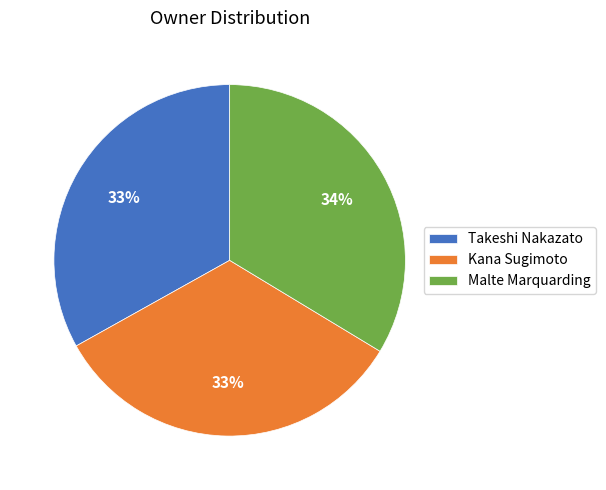

Count the number of slices in the pie.

3